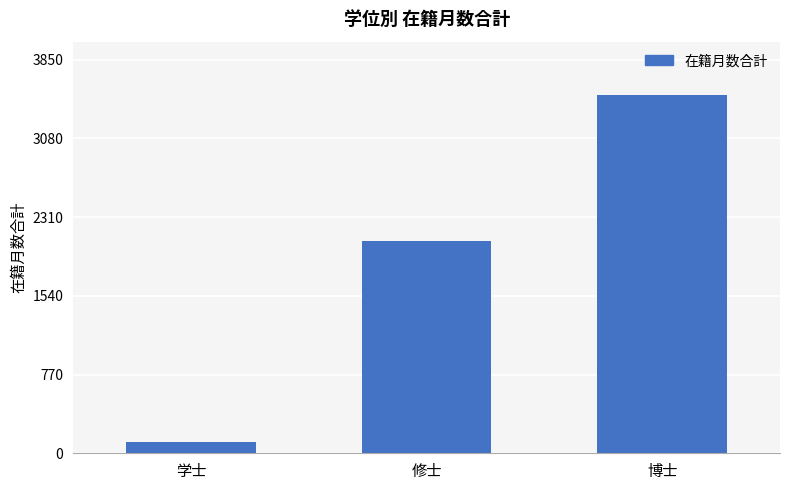

What is the smallest value displayed?

108